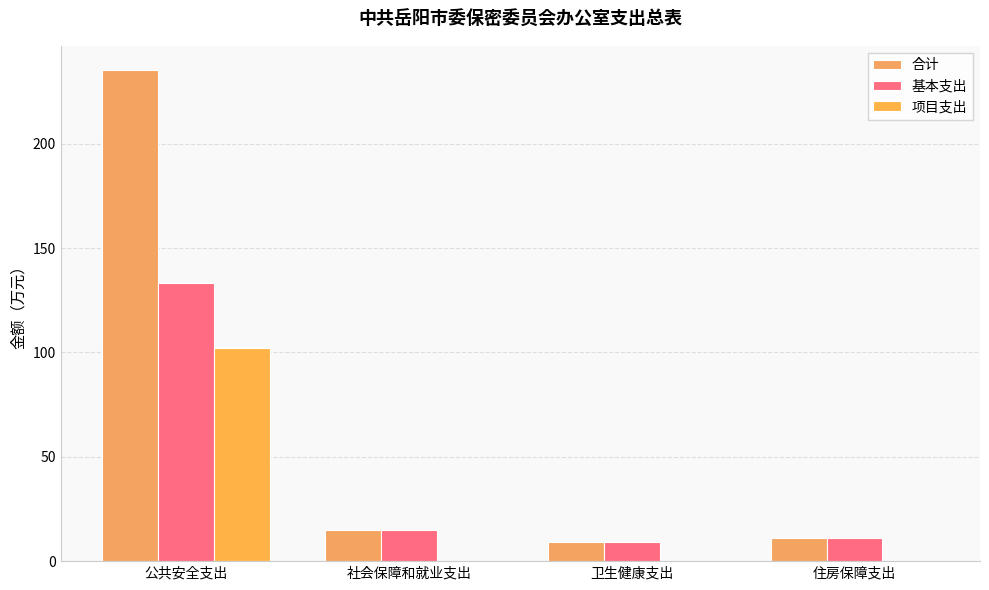

Which series changed the most between 社会保障和就业支出 and 住房保障支出?

合计